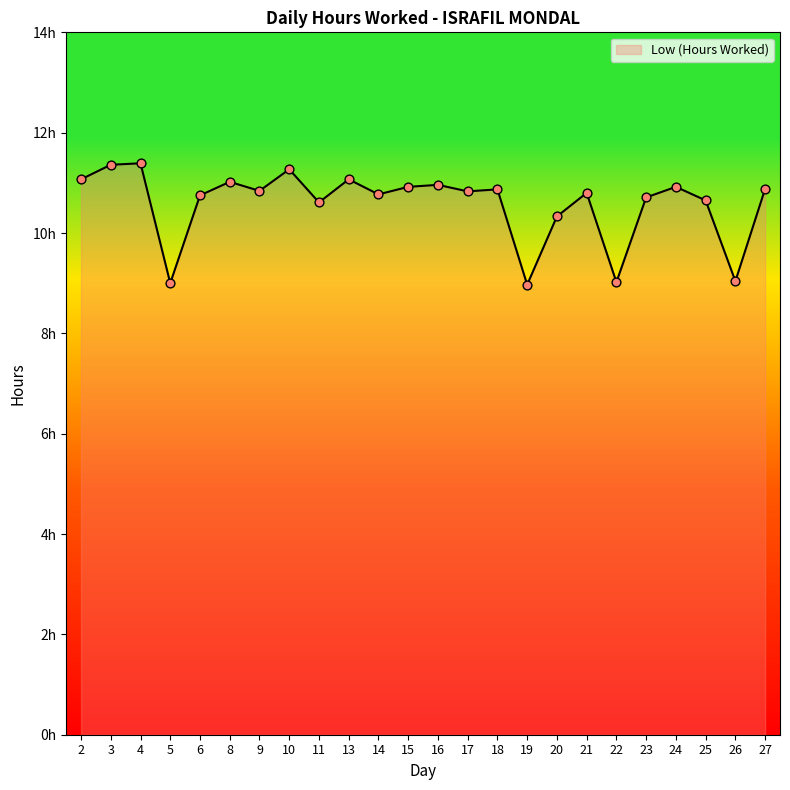

What is the ratio of the value at 19 to the value at 16?

0.8